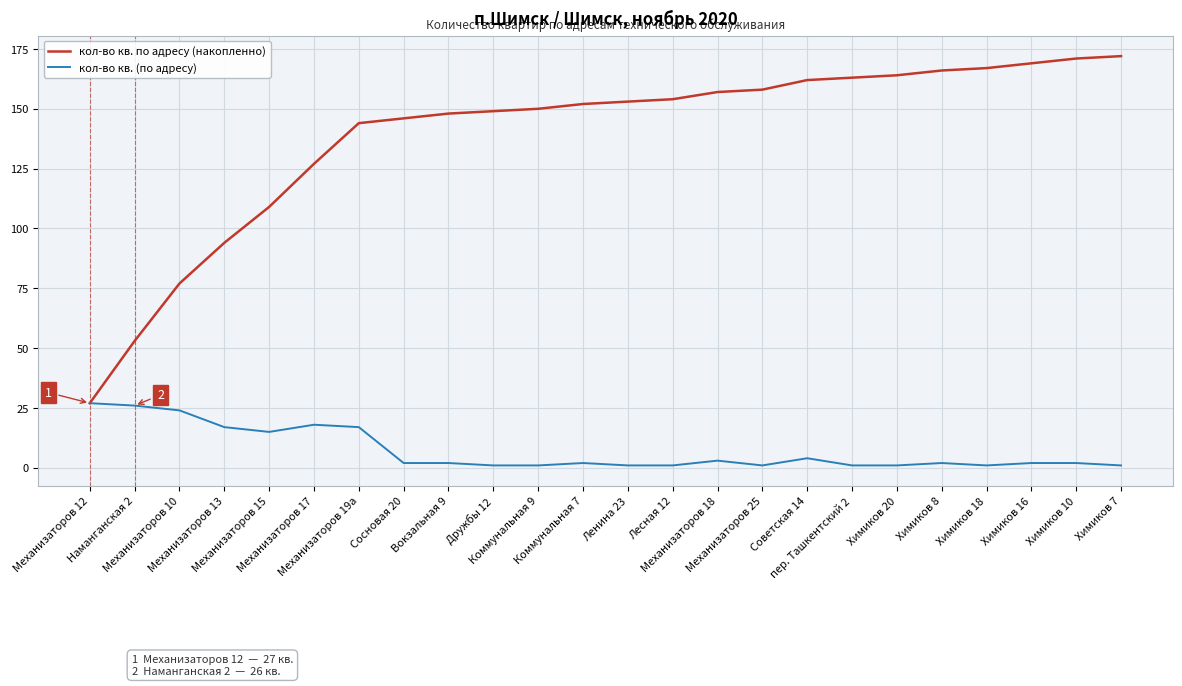

What is the total value across all series at Химиков 8?

168